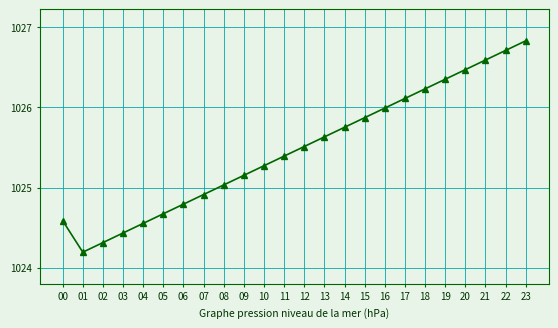

What is the sum of the values at 16 and 23?

2052.8